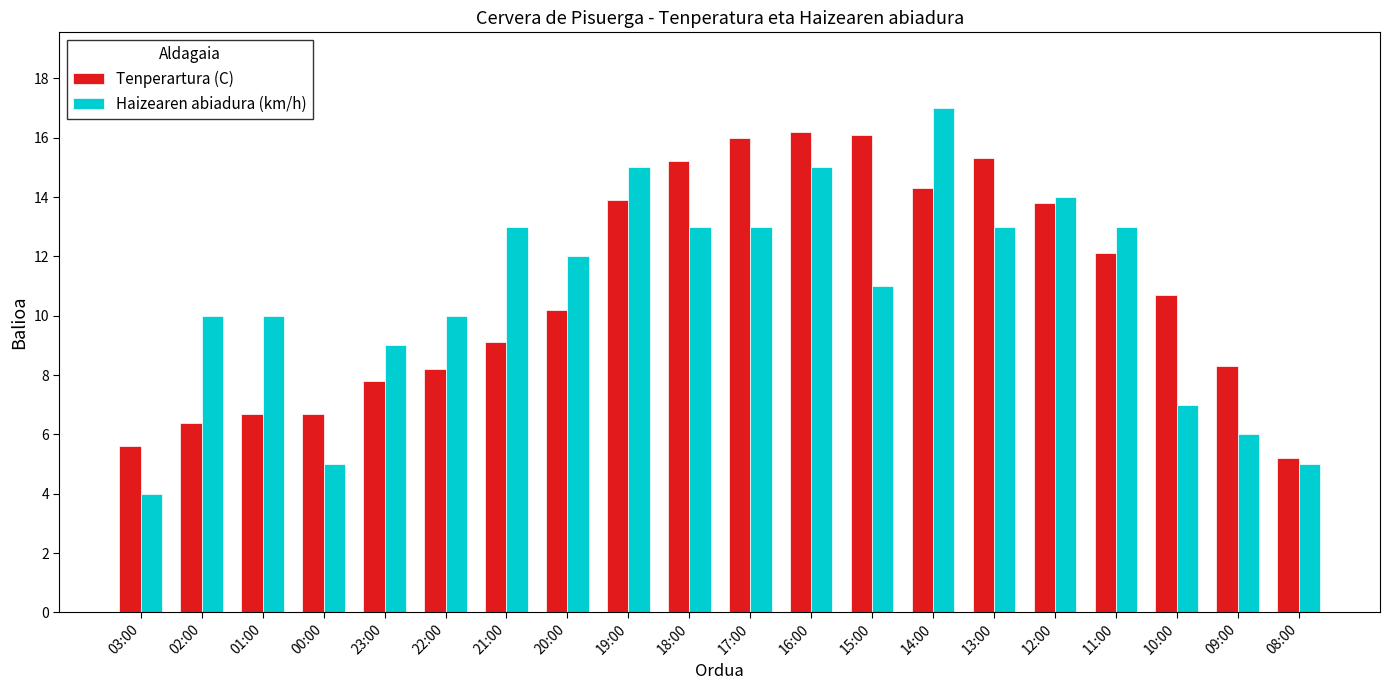

What is the sum of the Haizearen abiadura (km/h) values at 19:00 and 13:00?

28.0